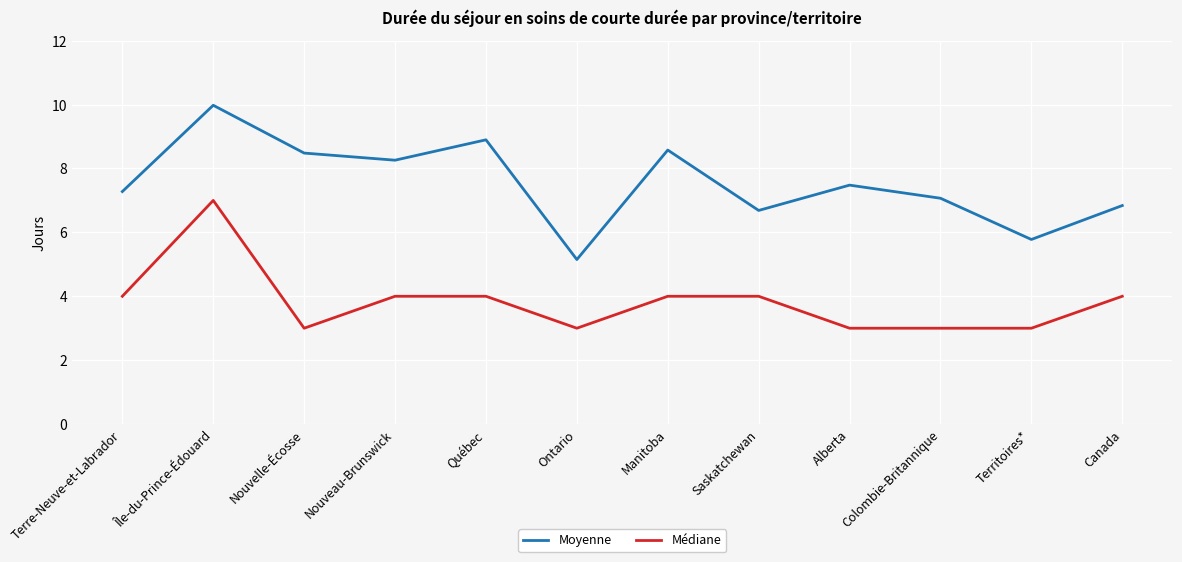

Count the number of categories in the chart.

12